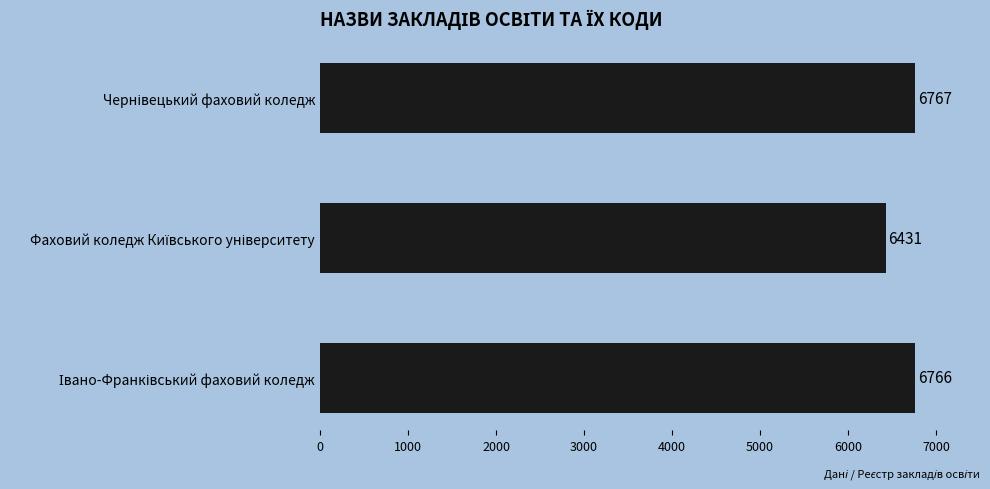

Reading top to bottom, list all the values displayed in this chart.

6767	6431	6766